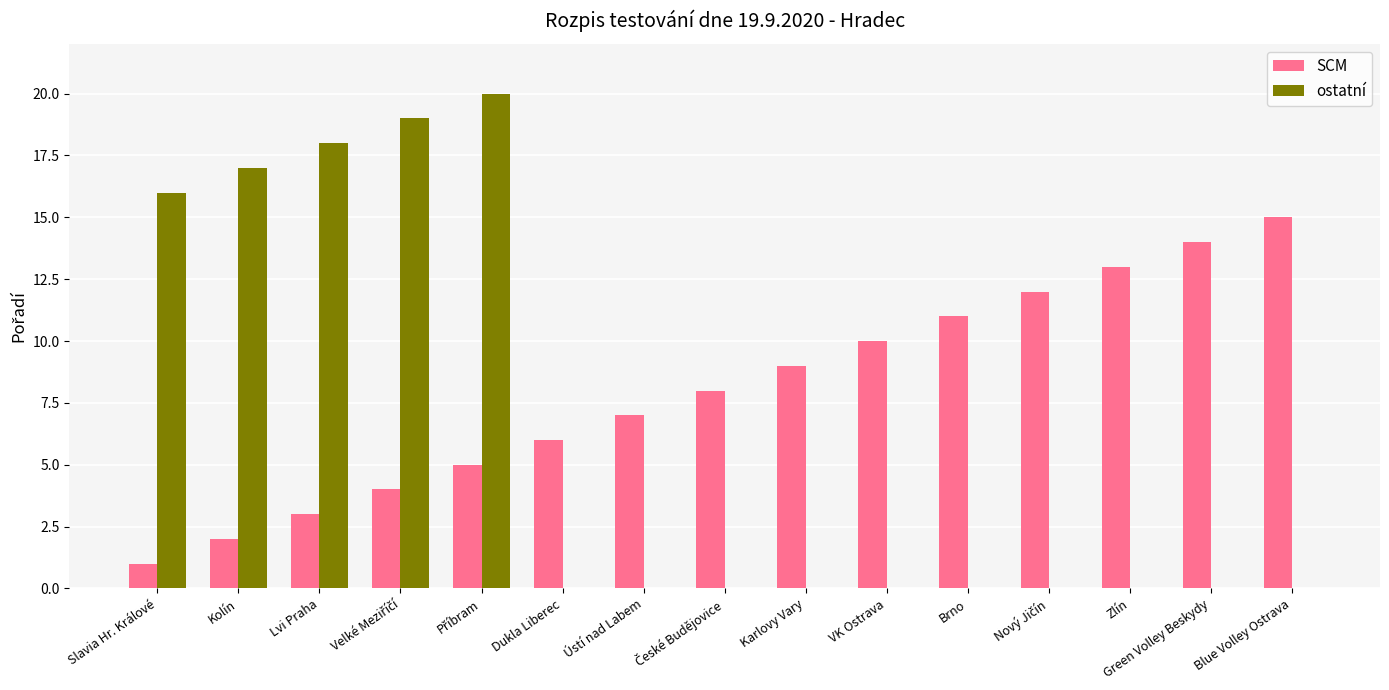

At which label does SCM reach its peak?

Blue Volley Ostrava